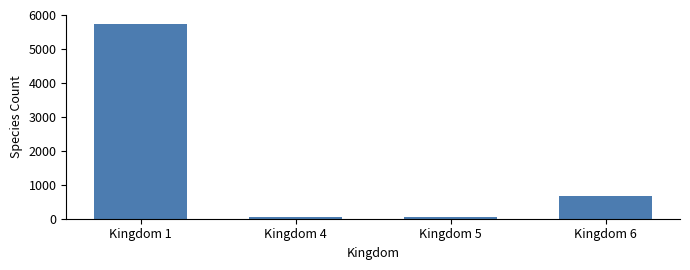

How many series are shown in this chart?

1